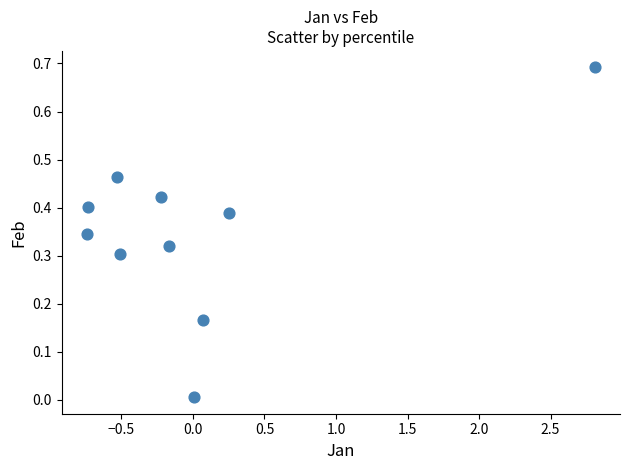

What is the range of X values (max minus min)?

3.5